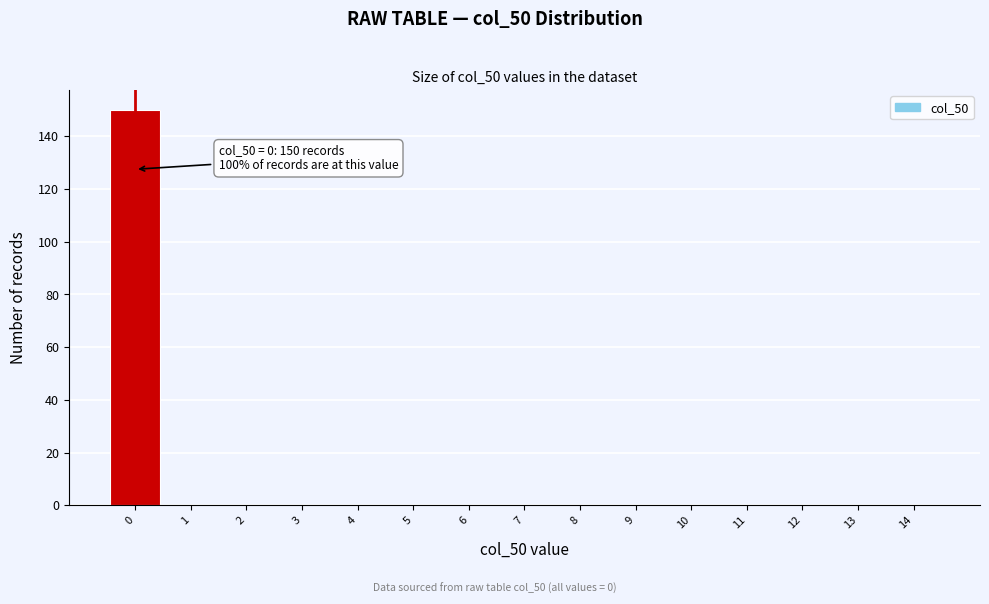

Which range on the x-axis has the tallest bar?

-0.5 to 0.5